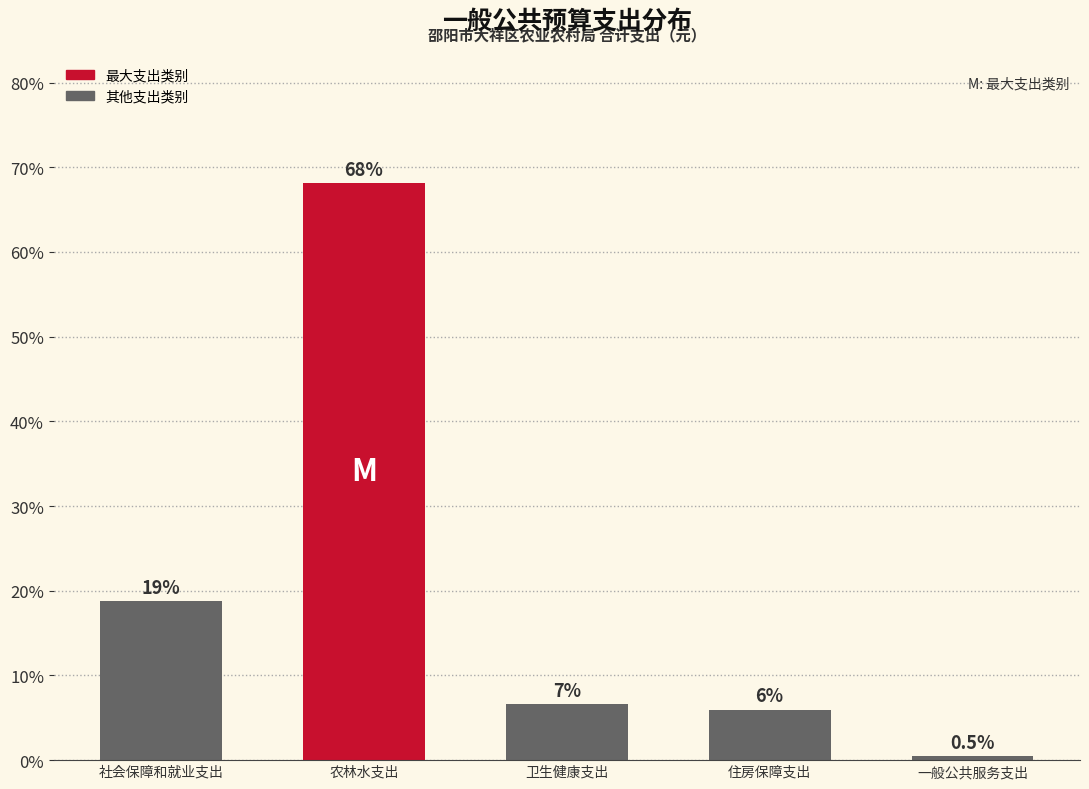

At which category does the chart reach its peak across all series?

农林水支出